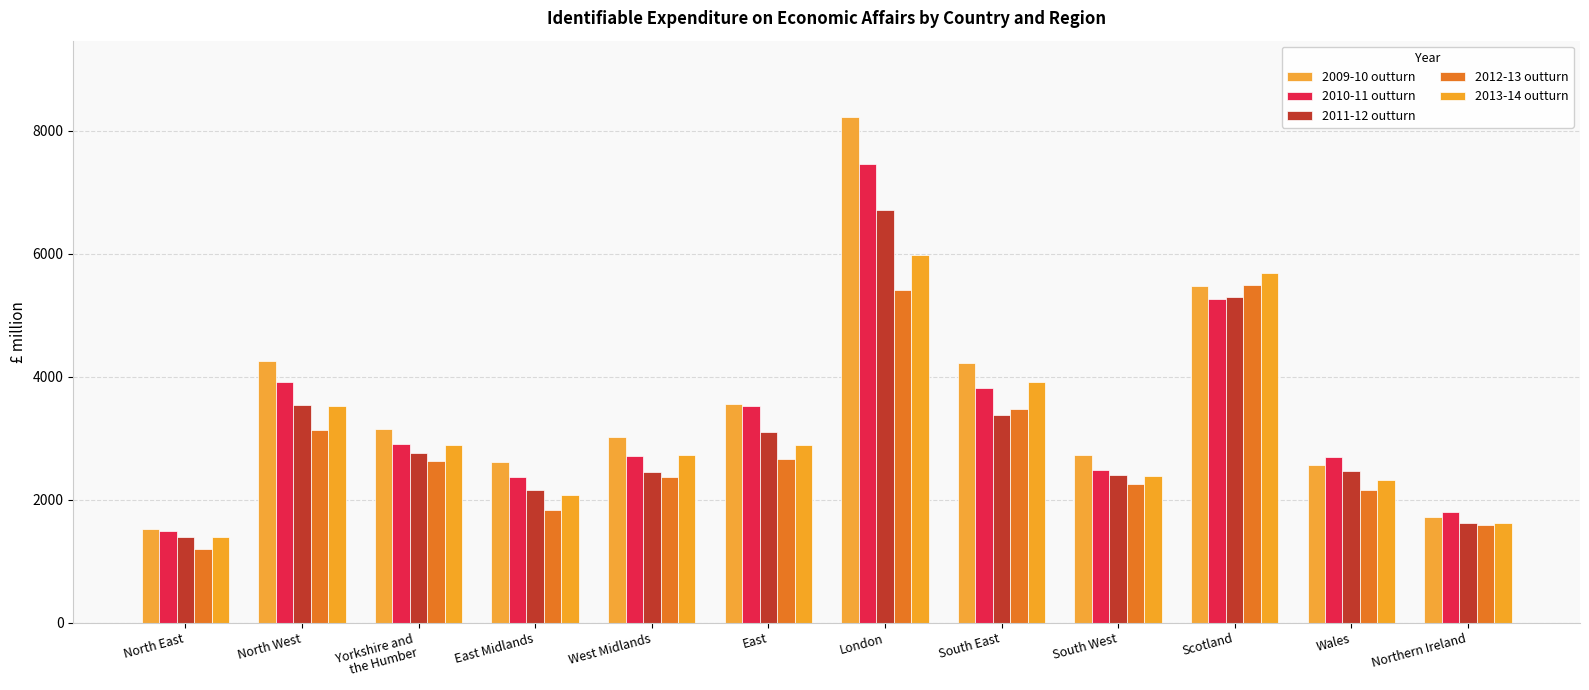

What is the greatest value displayed?

8232